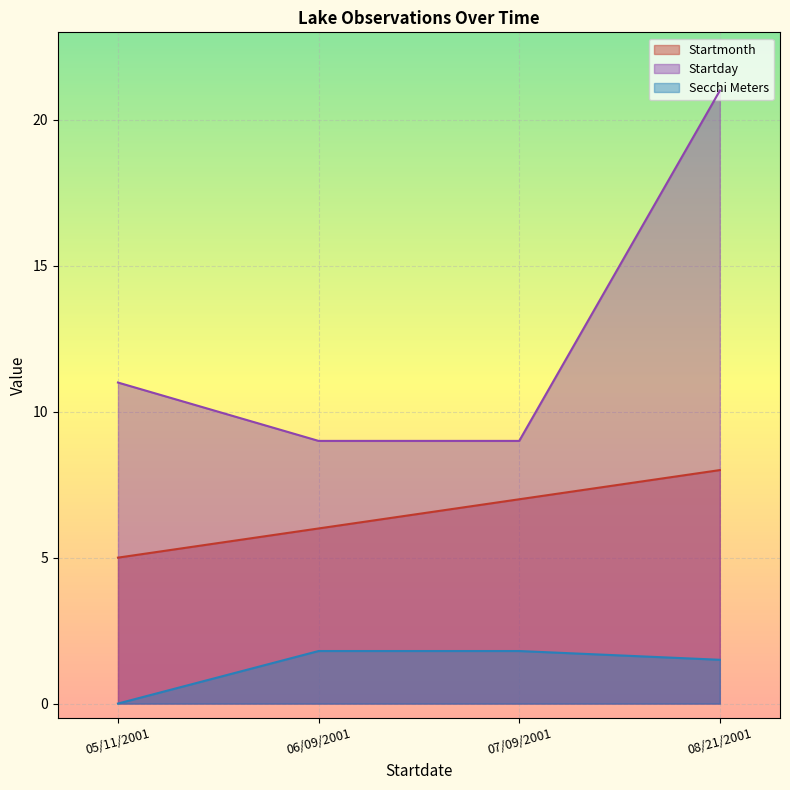

What is the difference between the highest and lowest values at 08/21/2001?

19.5